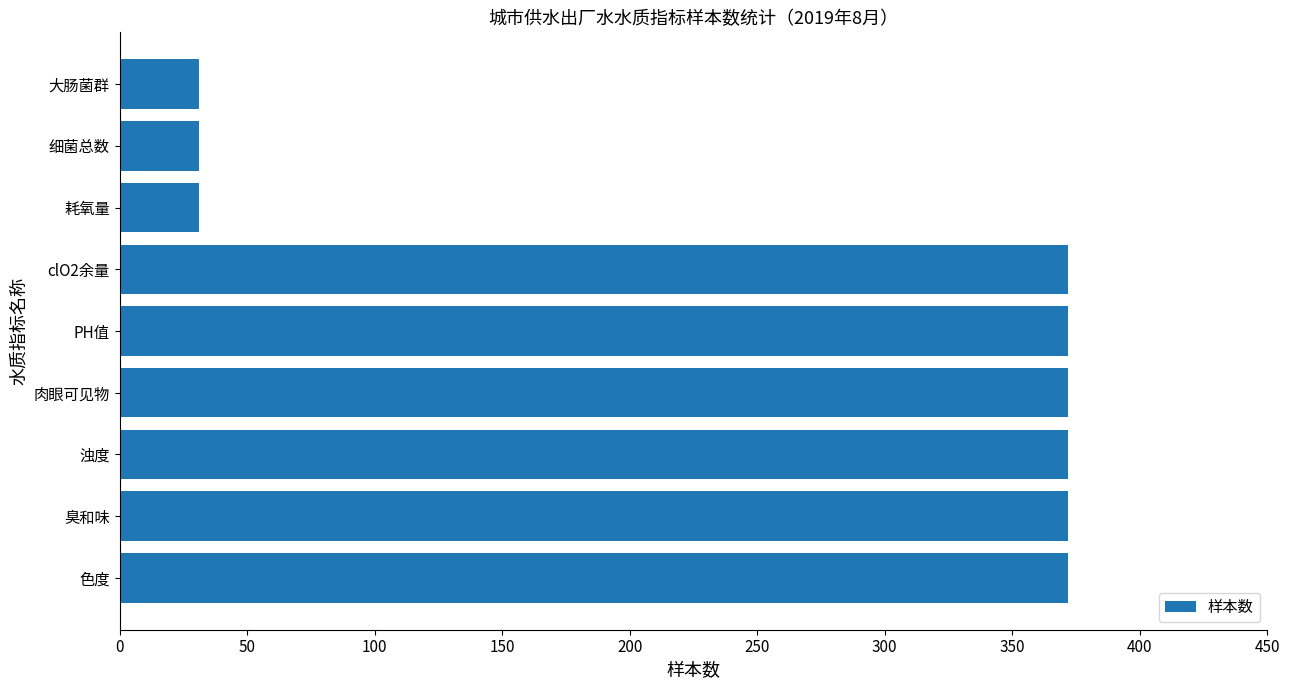

What is the sum of all values?

2325